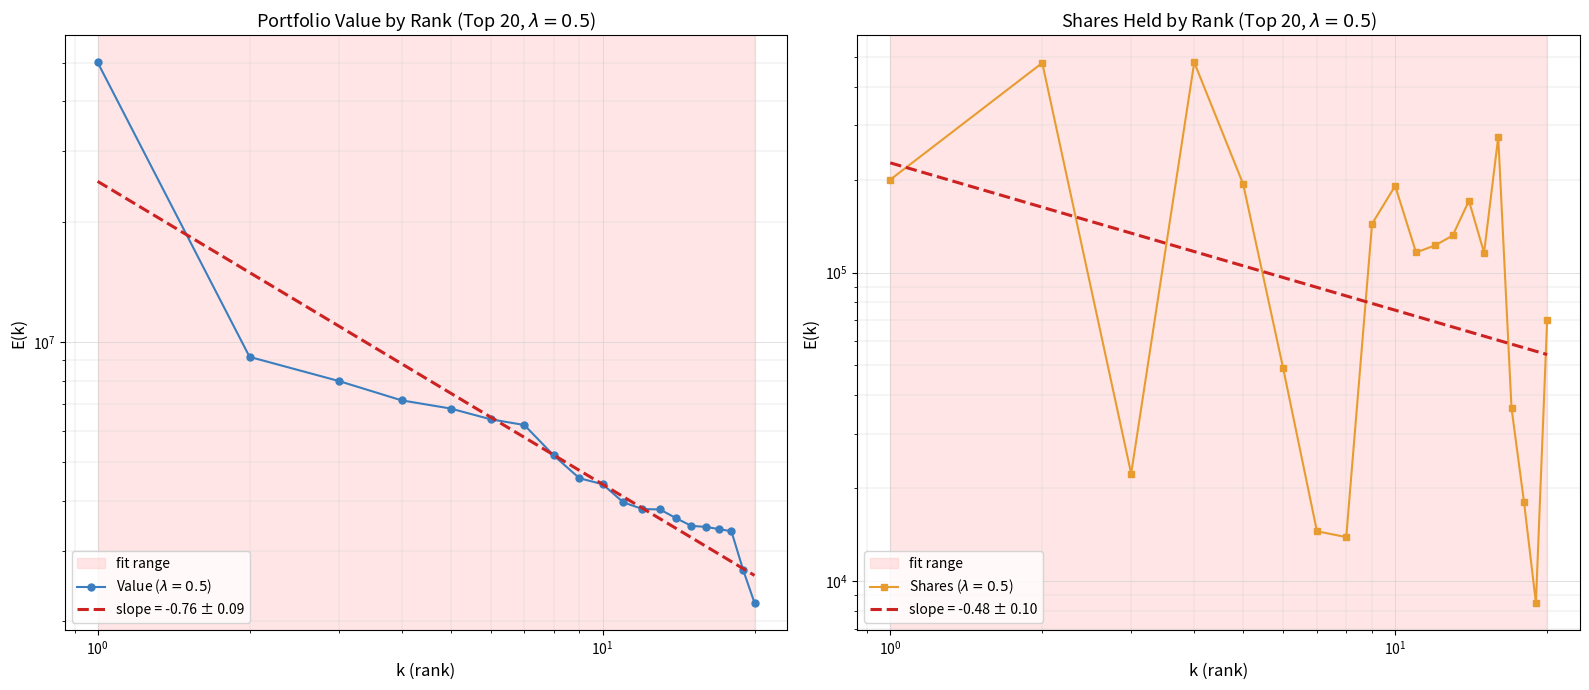

How many data points does each series have?

20